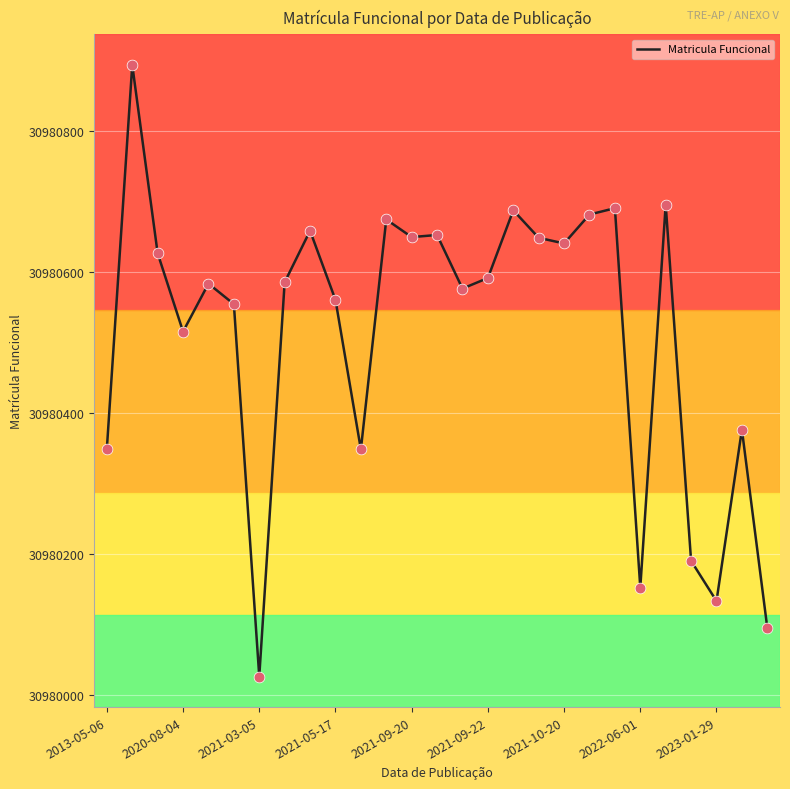

What is the difference between the maximum and minimum values?

867